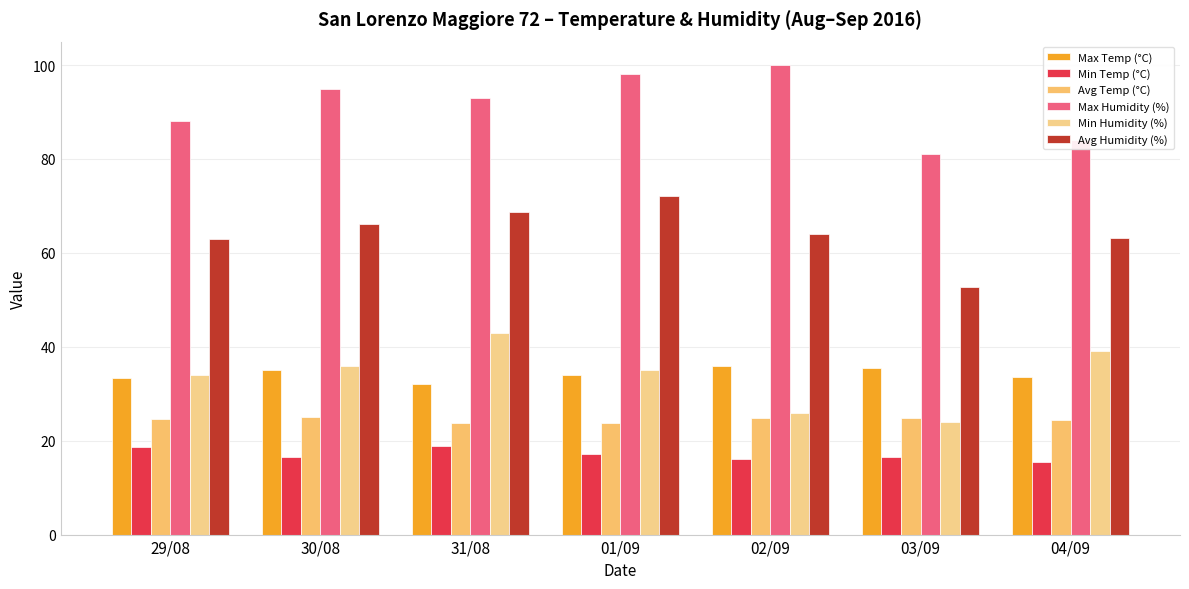

How many data points in Min Humidity (%) are less than 35?

3